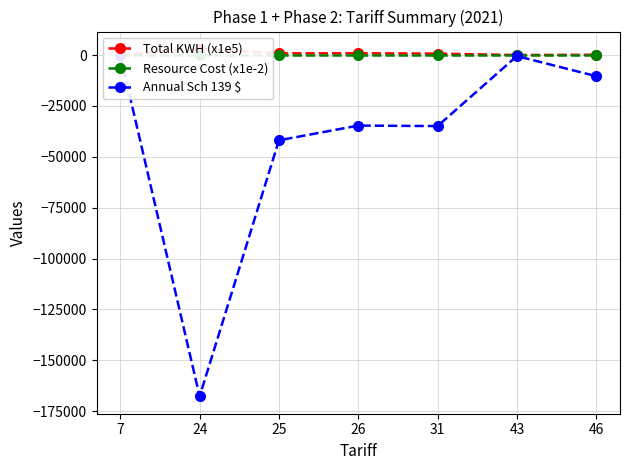

True or false: Annual Sch 139 $ and Total KWH (x1e5) cross at least once.

False